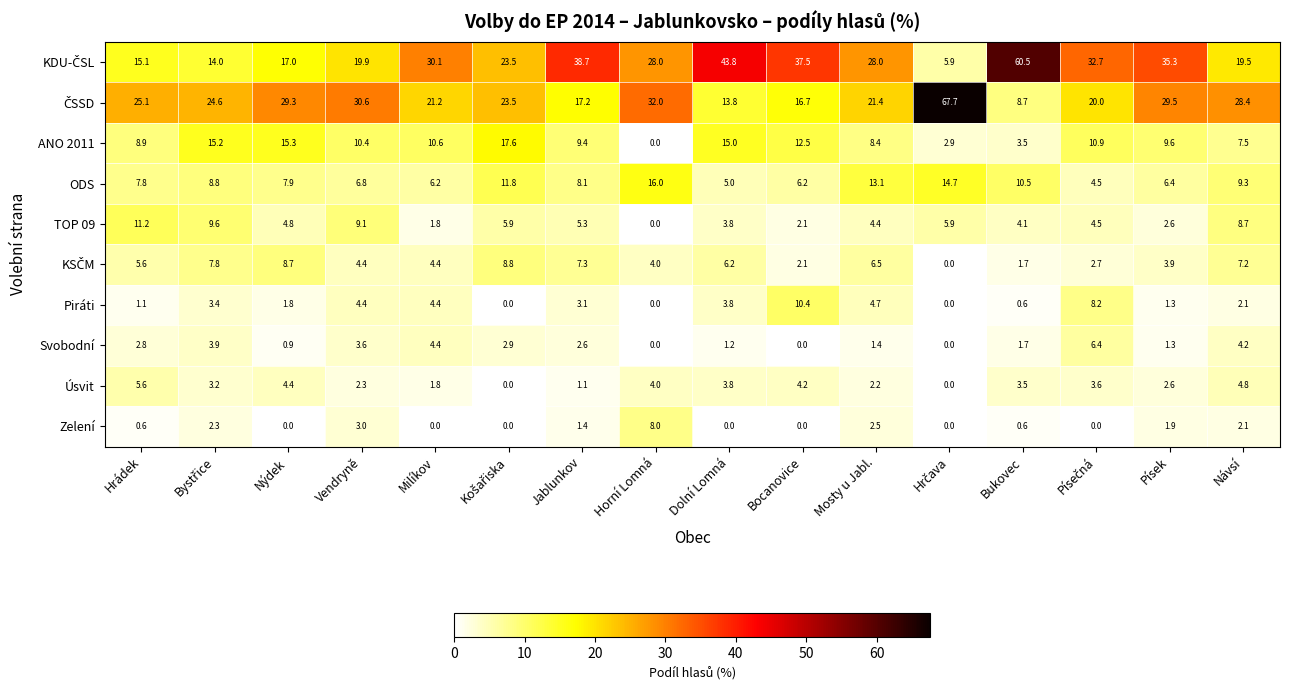

What is the difference between the highest and lowest values at Vendryně?

28.3